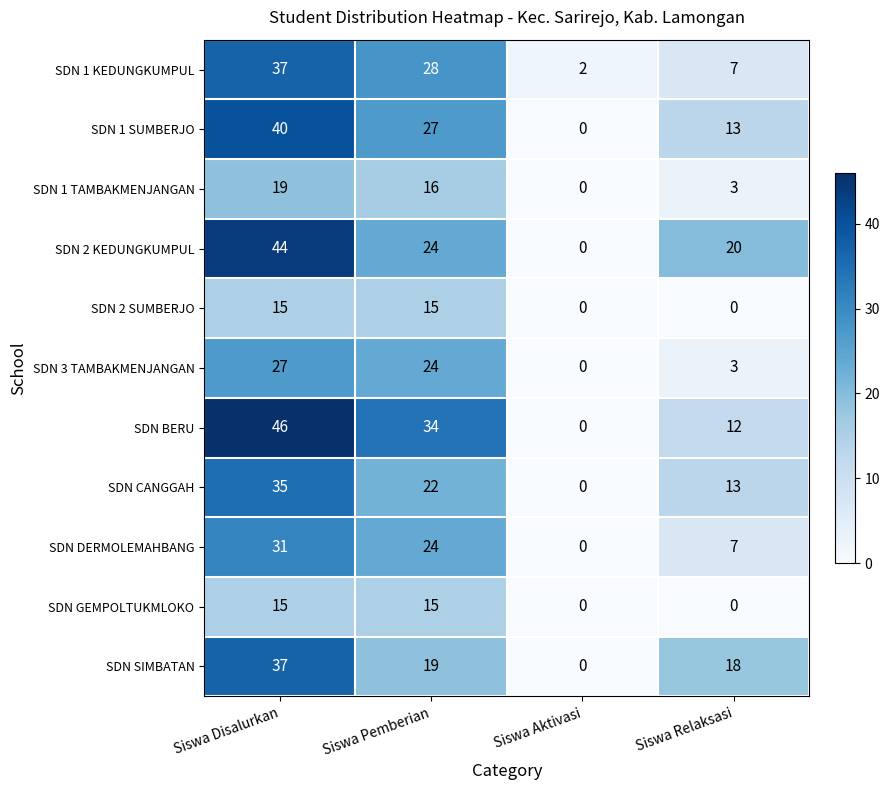

Which series has the largest total across all categories?

SDN BERU